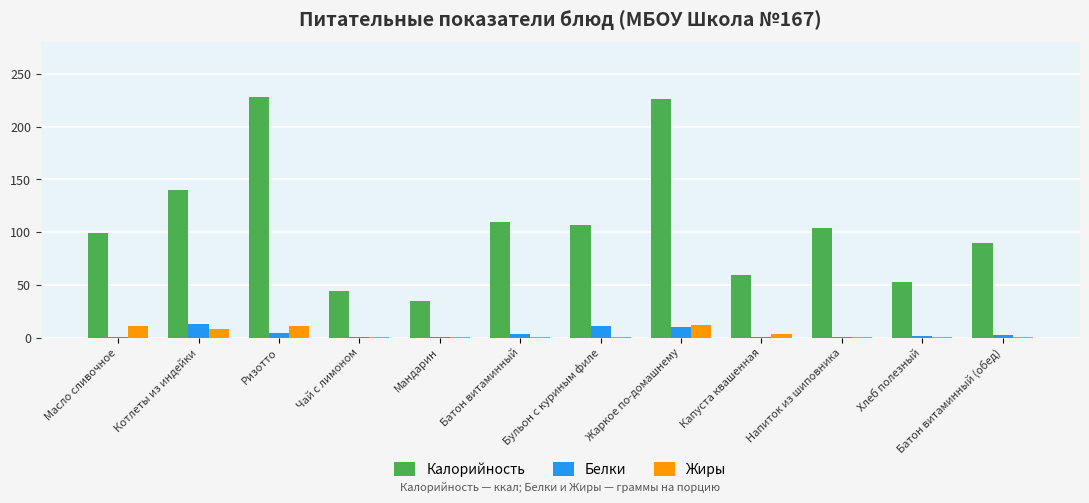

Which series has the largest total across all categories?

Калорийность